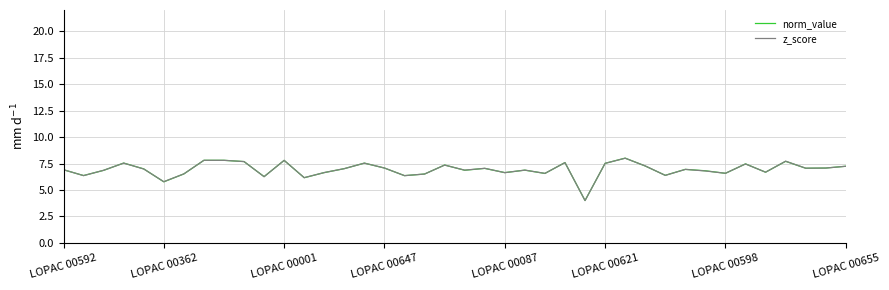

Which series ends up on top after the final intersection of norm_value and z_score?

z_score